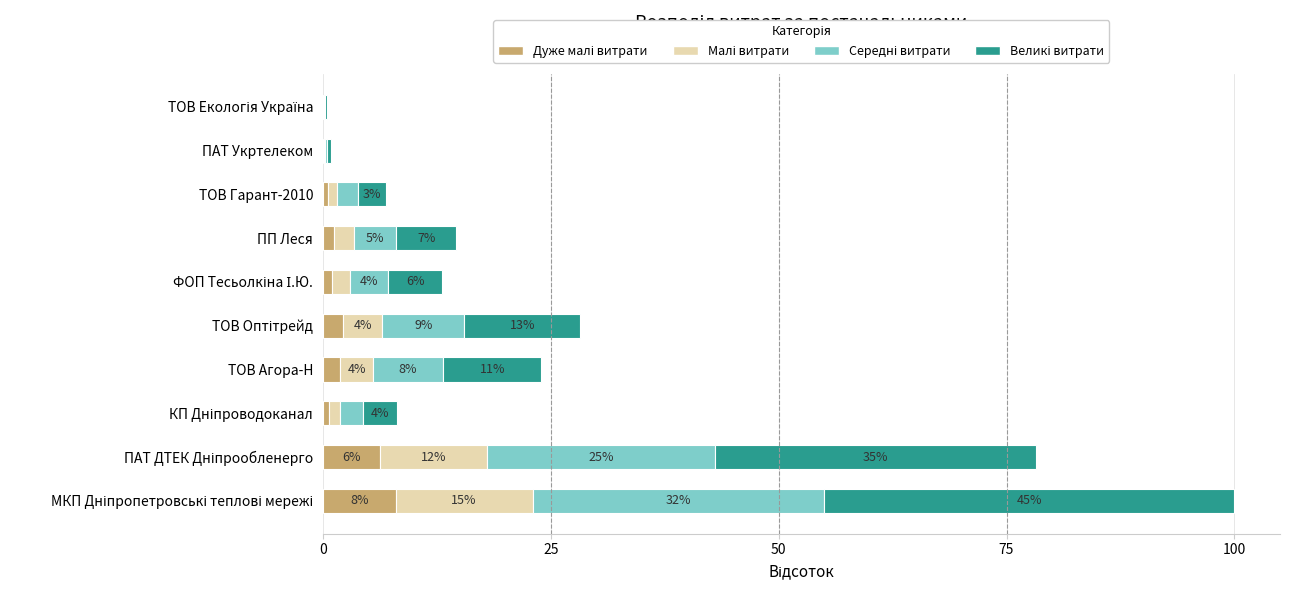

How many bars are there in each group?

4